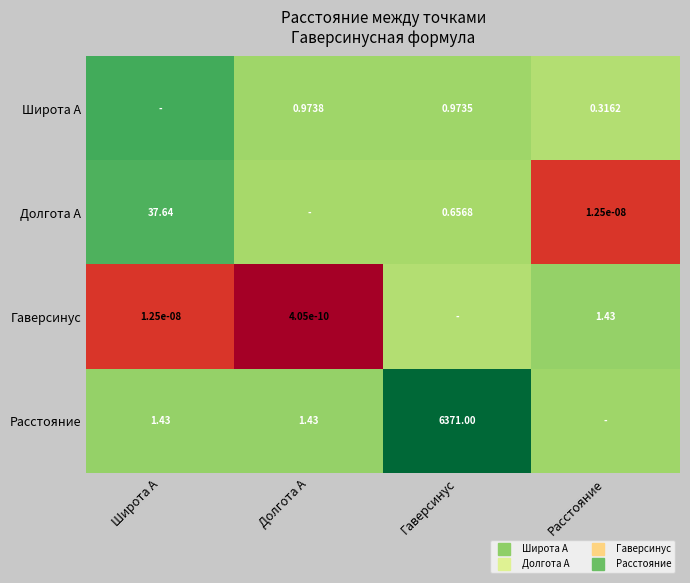

At which label does Широта А first exceed 0?

Широта А